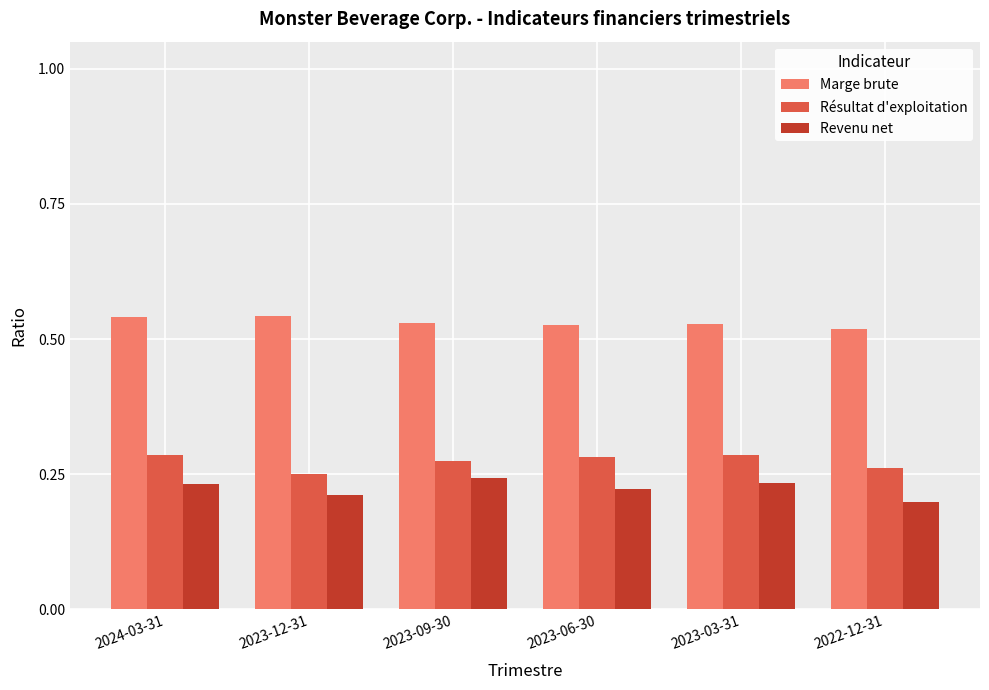

The Résultat d'exploitation series shows 0.4 at 2023-12-31. True or false?

False